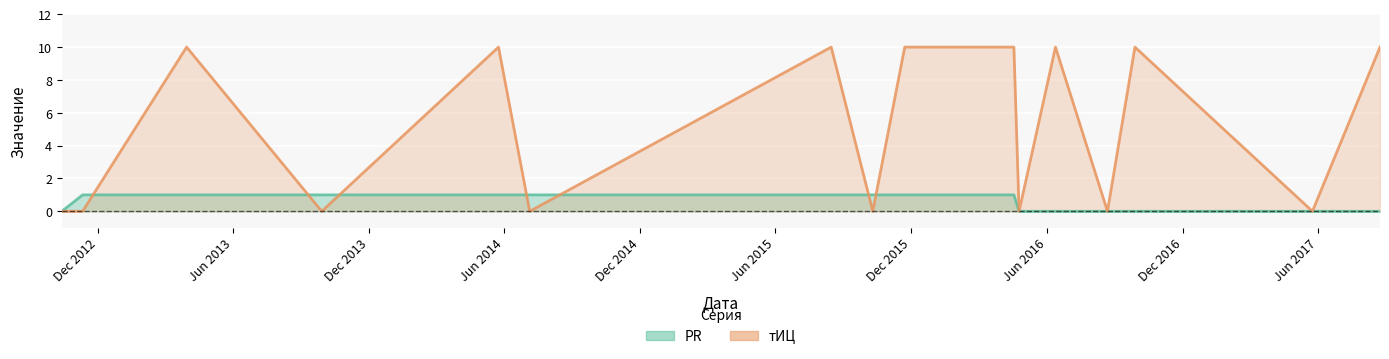

At which category is the sum across all series the highest?

2013-03-30